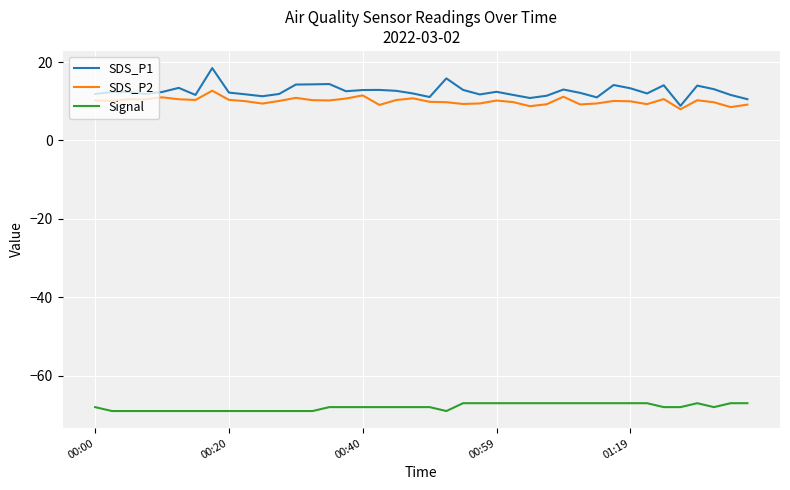

True or false: SDS_P1 and Signal intersect in this chart.

False